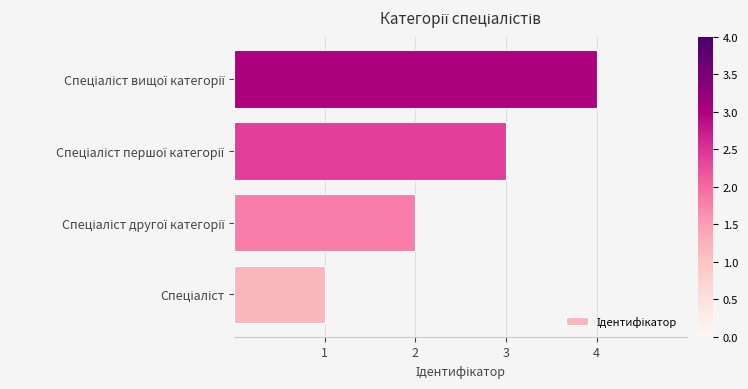

How many bars are there in total?

4